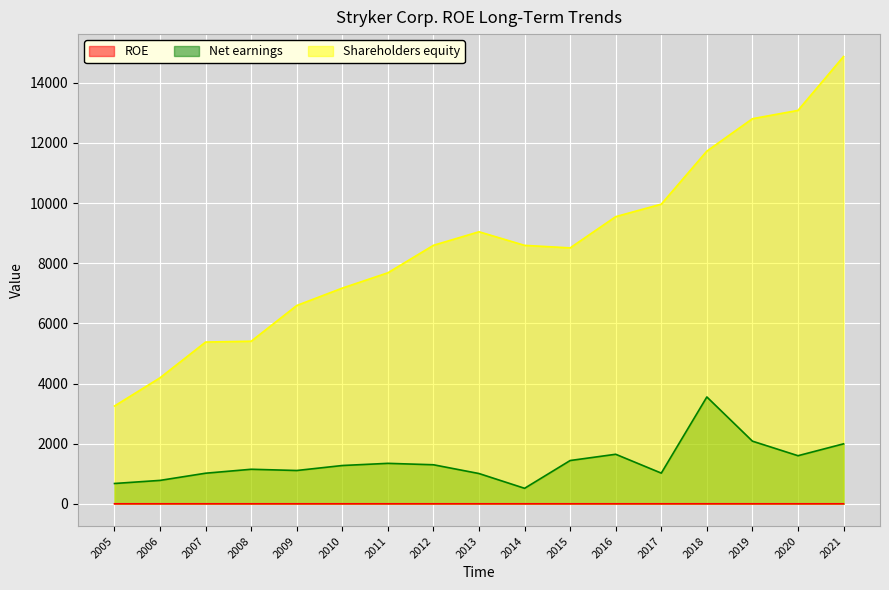

Where is Shareholders equity nearest to the value 9064?

2013